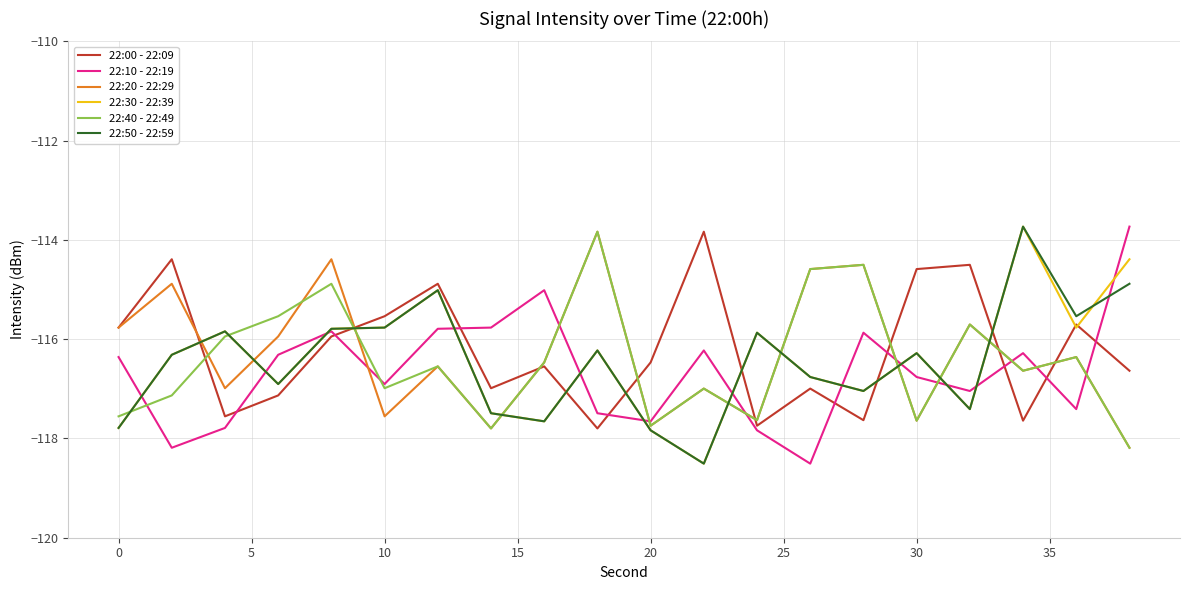

What is the minimum value shown in the chart?

-118.5